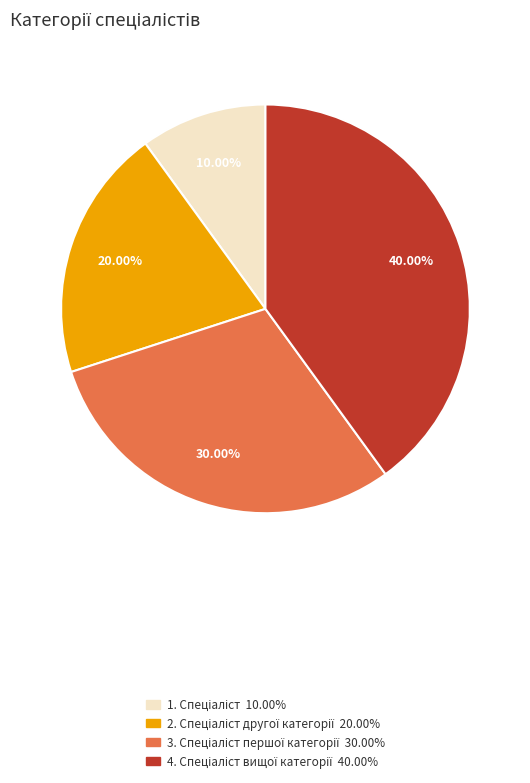

To the nearest percent, what is the difference between the largest and smallest slice percentages?

30%